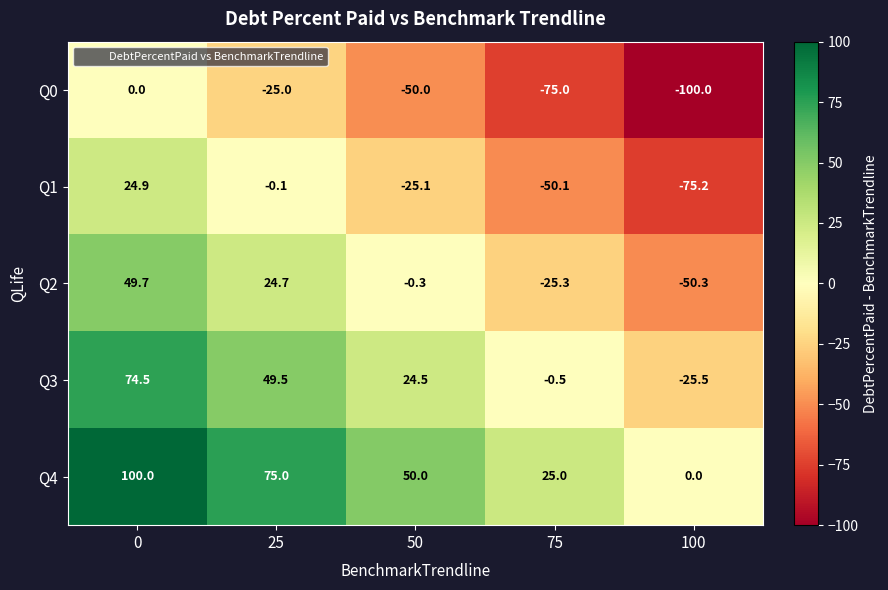

What is the sum of the Q0 values at 50 and 0?

-50.0